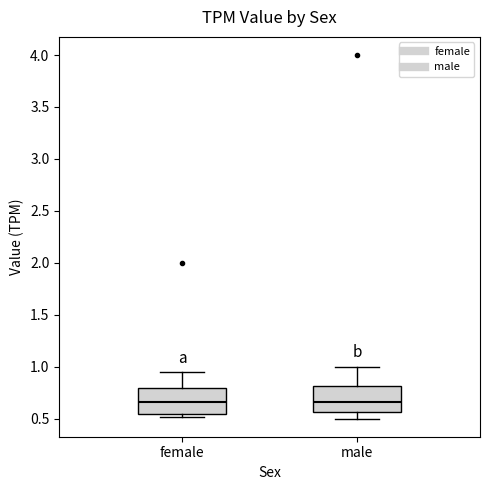

Where is the lower edge of the box for male on the y-axis? The values are not printed on the chart, so give them approximately, as read against the axis.

0.55